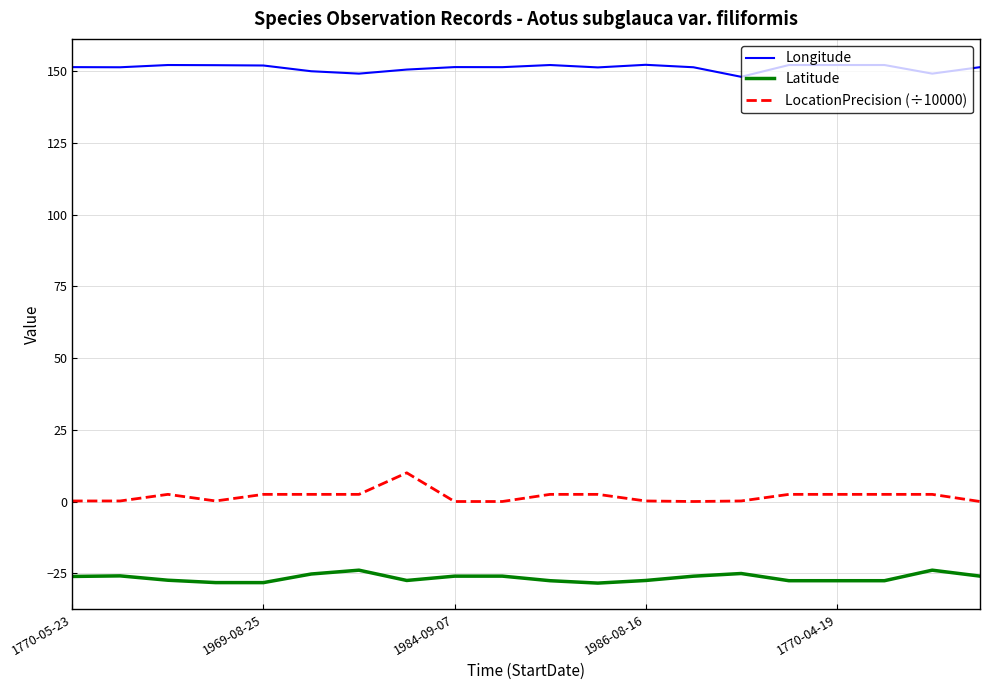

Rank the series by their average value, from highest to lowest.

Longitude, LocationPrecision (÷10000), Latitude